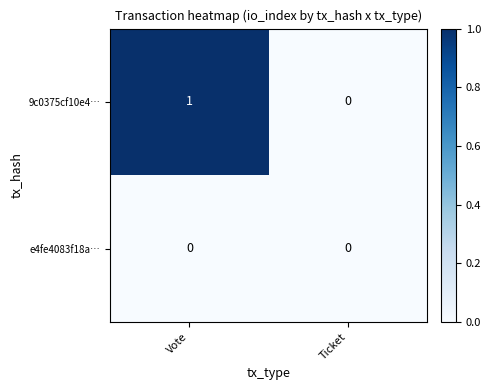

Count the number of categories in the chart.

2